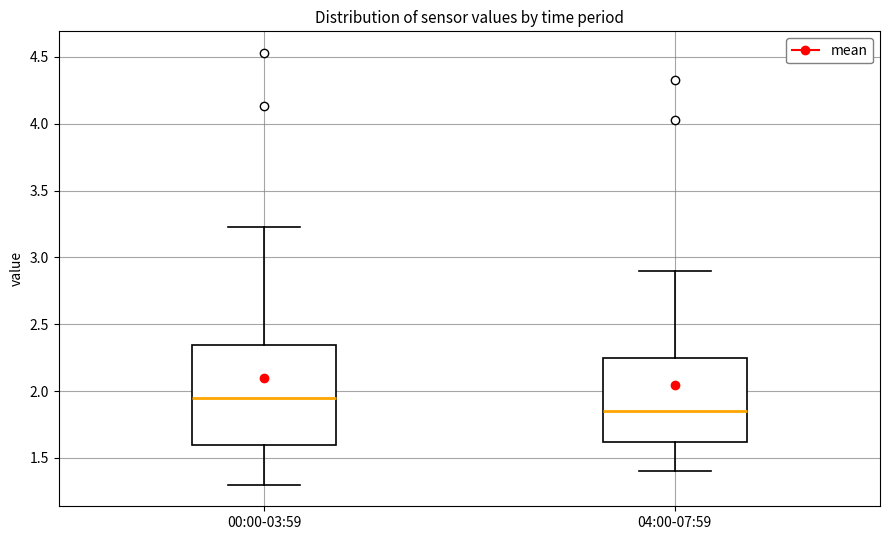

Where is the upper edge of the box for 00:00-03:59 on the y-axis? The values are not printed on the chart, so give them approximately, as read against the axis.

2.35